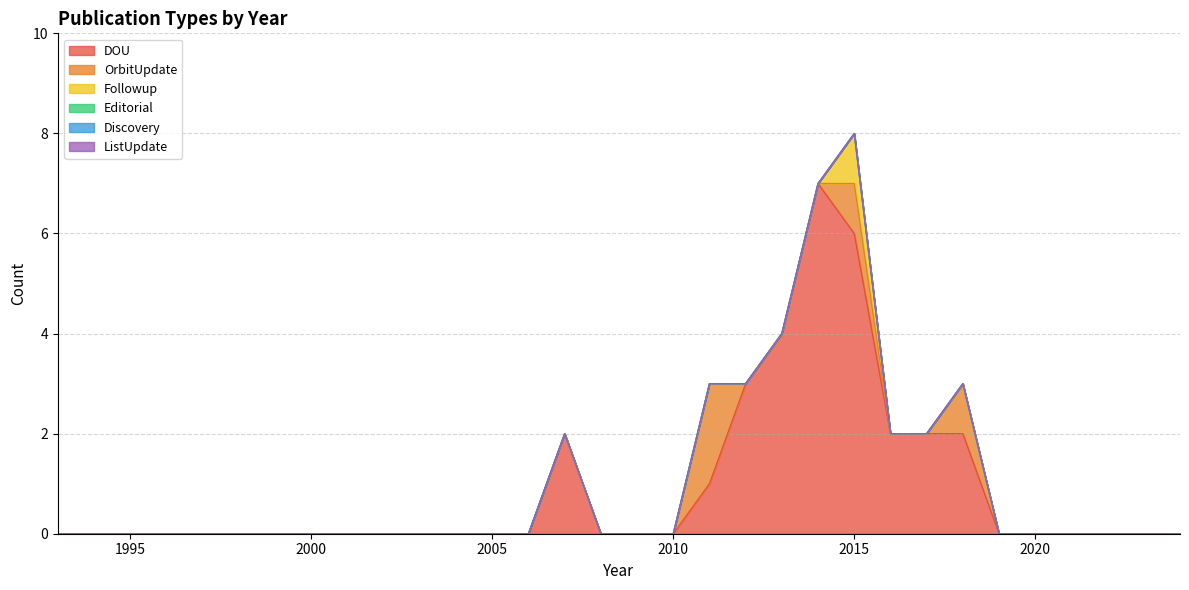

What are all the series names shown in the legend?

DOU, OrbitUpdate, Followup, Editorial, Discovery, ListUpdate